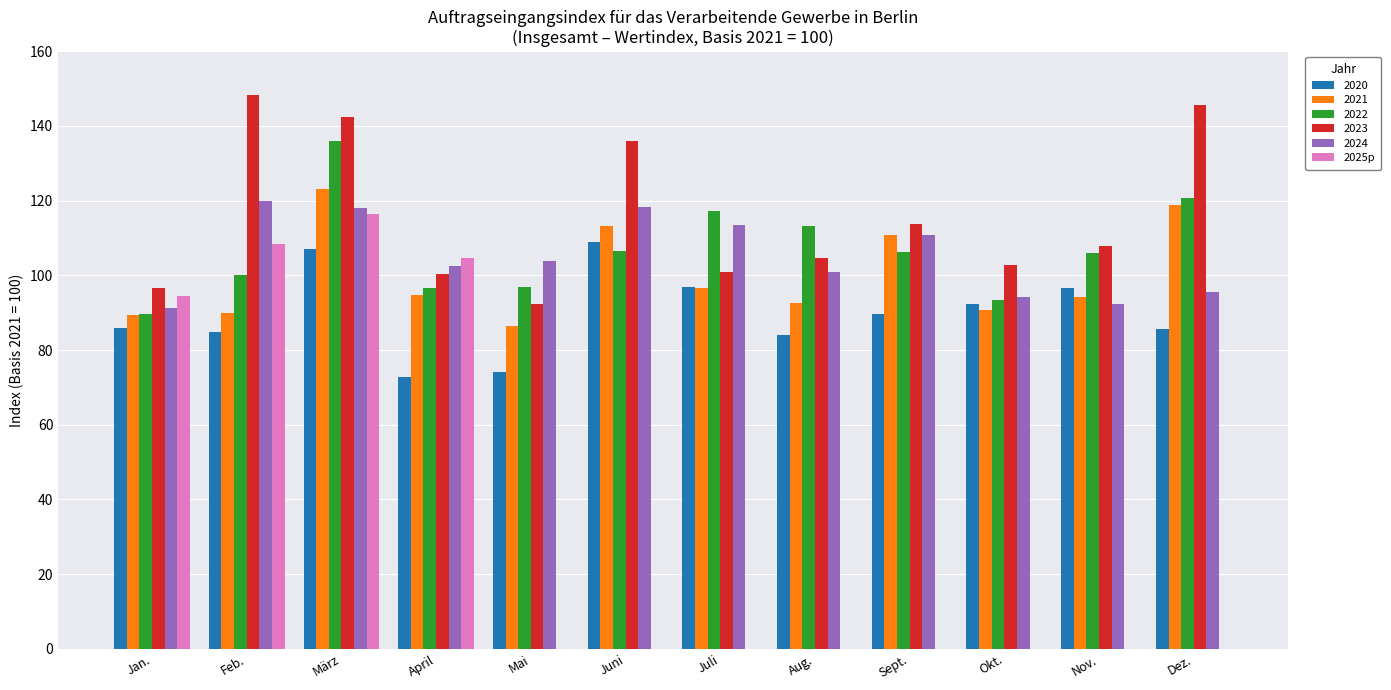

What is the sum of the 2021 values at Okt. and Feb.?

180.6